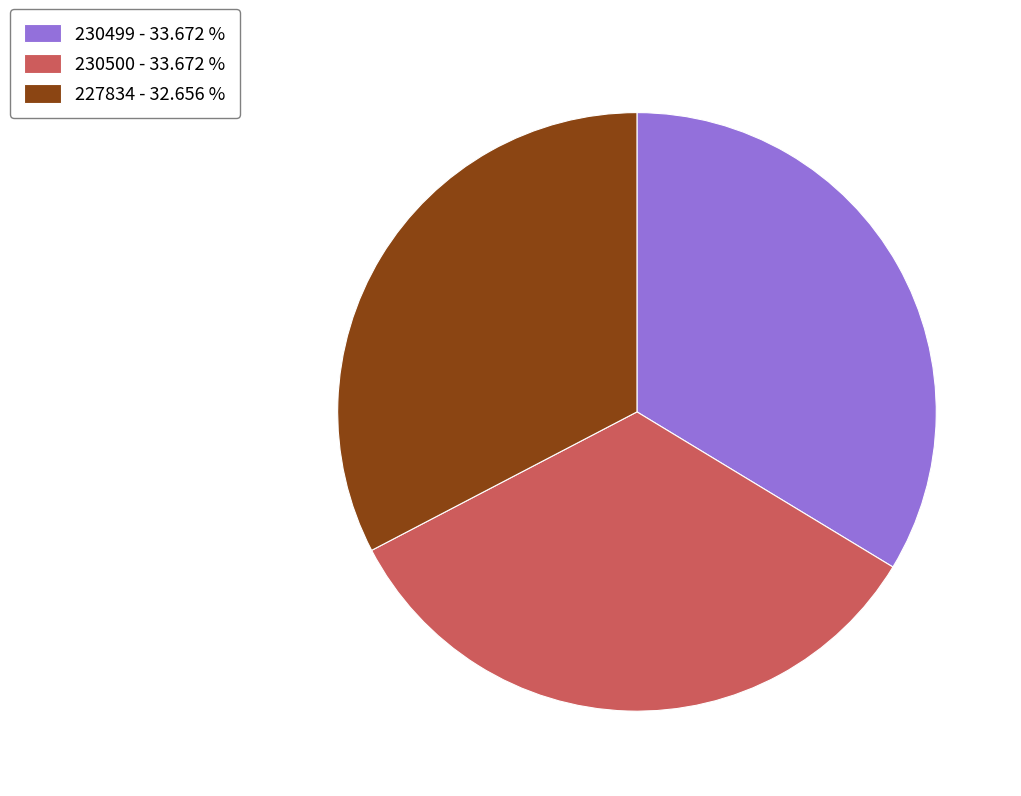

Between 227834 and 230499, which is larger?

230499